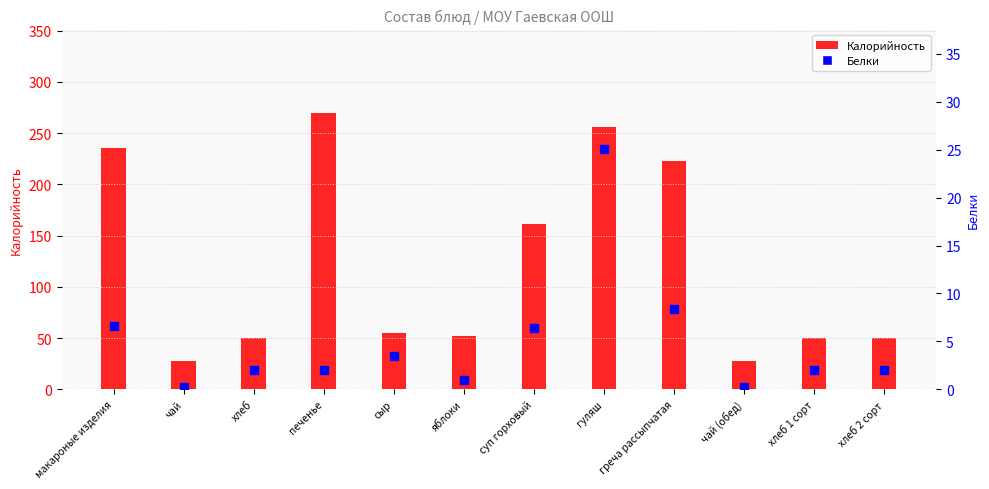

What are all the series names shown in the legend?

Калорийность, Белки